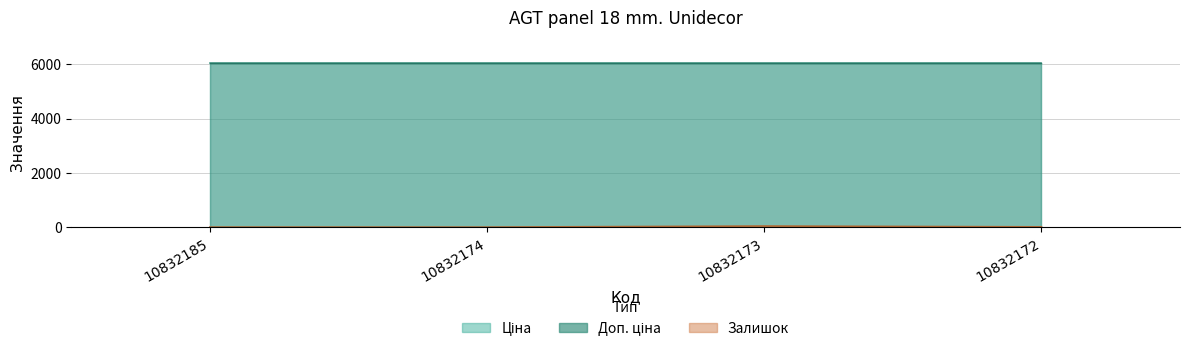

Where is Доп. ціна nearest to the value 6067?

10832185